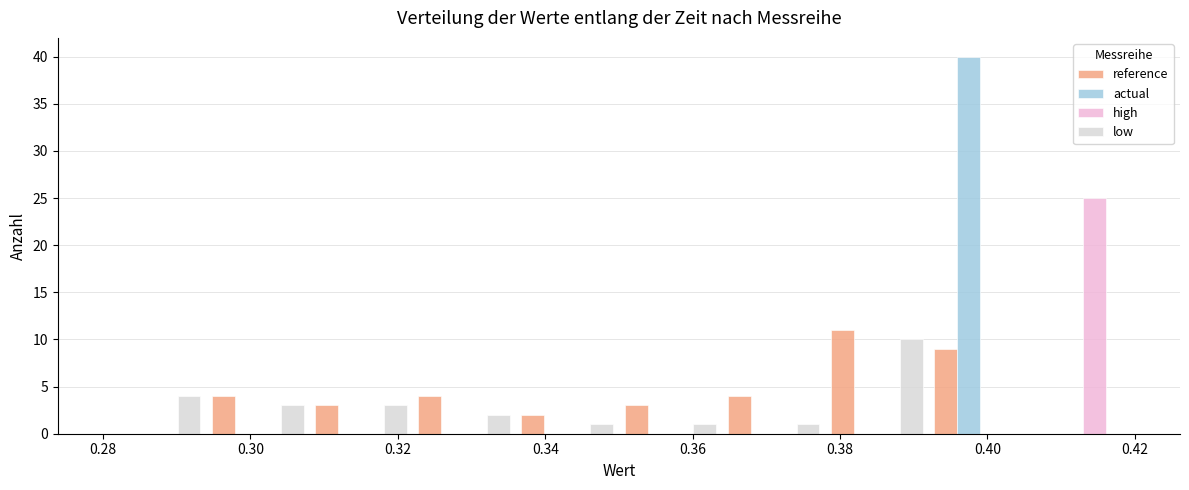

Reading left to right, list every range on the x-axis with the height of the bar of each series over it. The values are not printed on the chart, so give them approximately, as read against the axis.

0.280 to 0.294: reference=0	actual=0	high=0	low=4
0.294 to 0.308: reference=4	actual=0	high=0	low=3
0.308 to 0.322: reference=3	actual=0	high=0	low=3
0.322 to 0.336: reference=4	actual=0	high=0	low=2
0.336 to 0.350: reference=2	actual=0	high=0	low=1
0.350 to 0.364: reference=3	actual=0	high=0	low=1
0.364 to 0.378: reference=4	actual=0	high=0	low=1
0.378 to 0.392: reference=11	actual=0	high=0	low=10
0.392 to 0.406: reference=9	actual=40	high=0	low=0
0.406 to 0.420: reference=0	actual=0	high=25	low=0